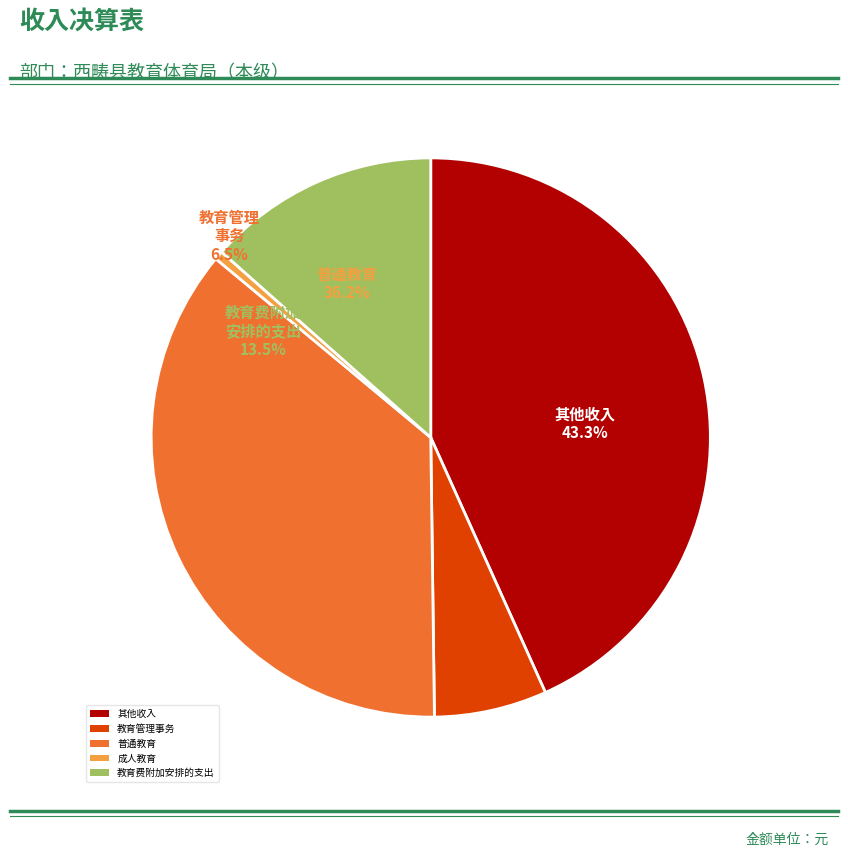

Does 教育费附加安排的支出 represent more than half of the total?

No